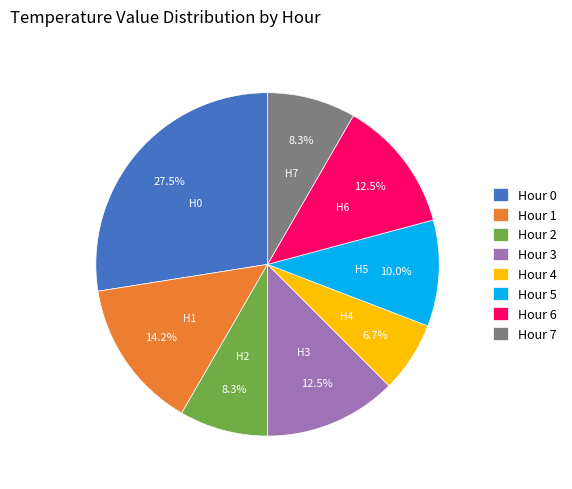

Which has a higher value, Hour 0 or Hour 6?

Hour 0